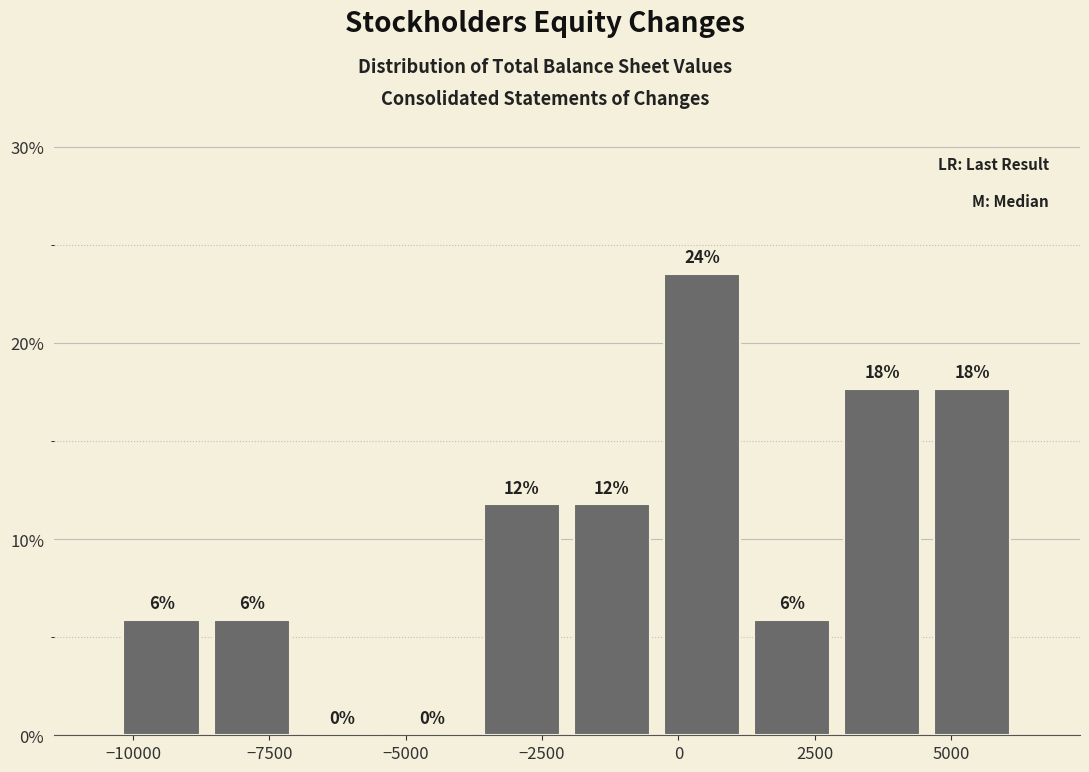

Read against the x-axis, roughly where is the centre of the tallest bar?

500